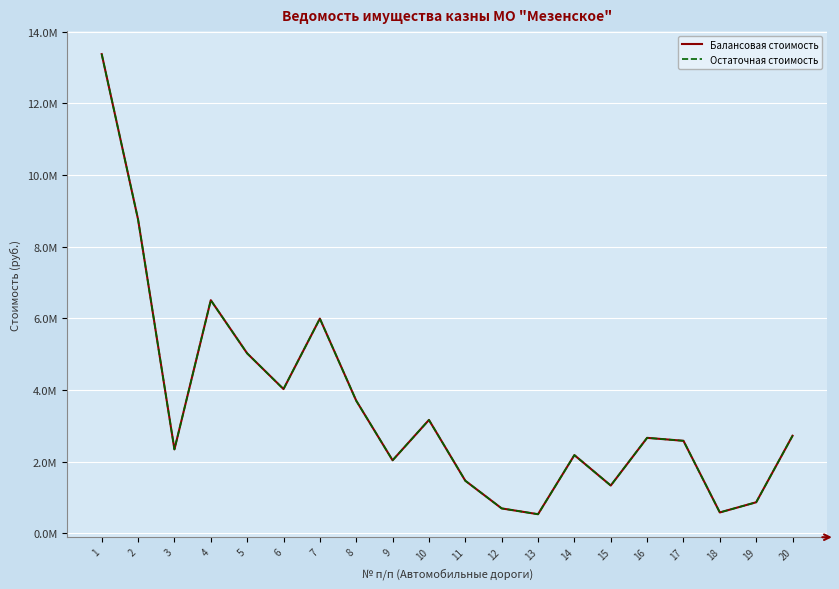

True or false: Остаточная стоимость and Балансовая стоимость cross at least once.

False